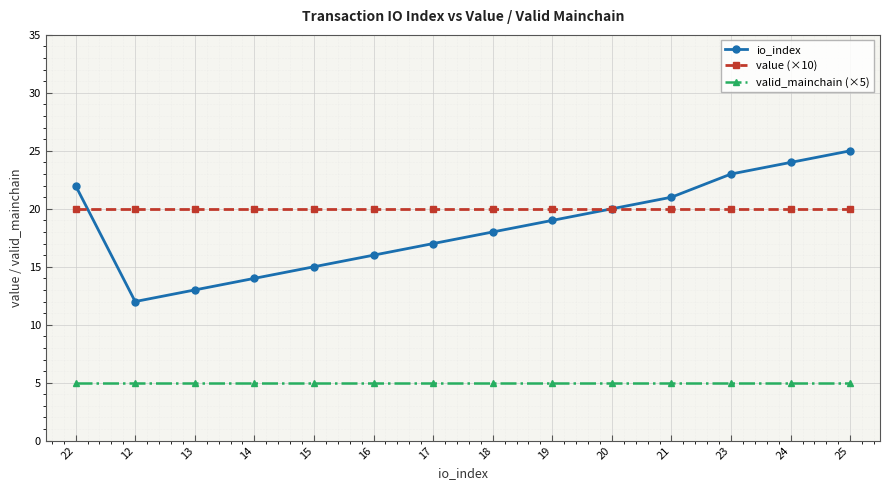

True or false: valid_mainchain (×5) has a value of 8.8 at 18.

False